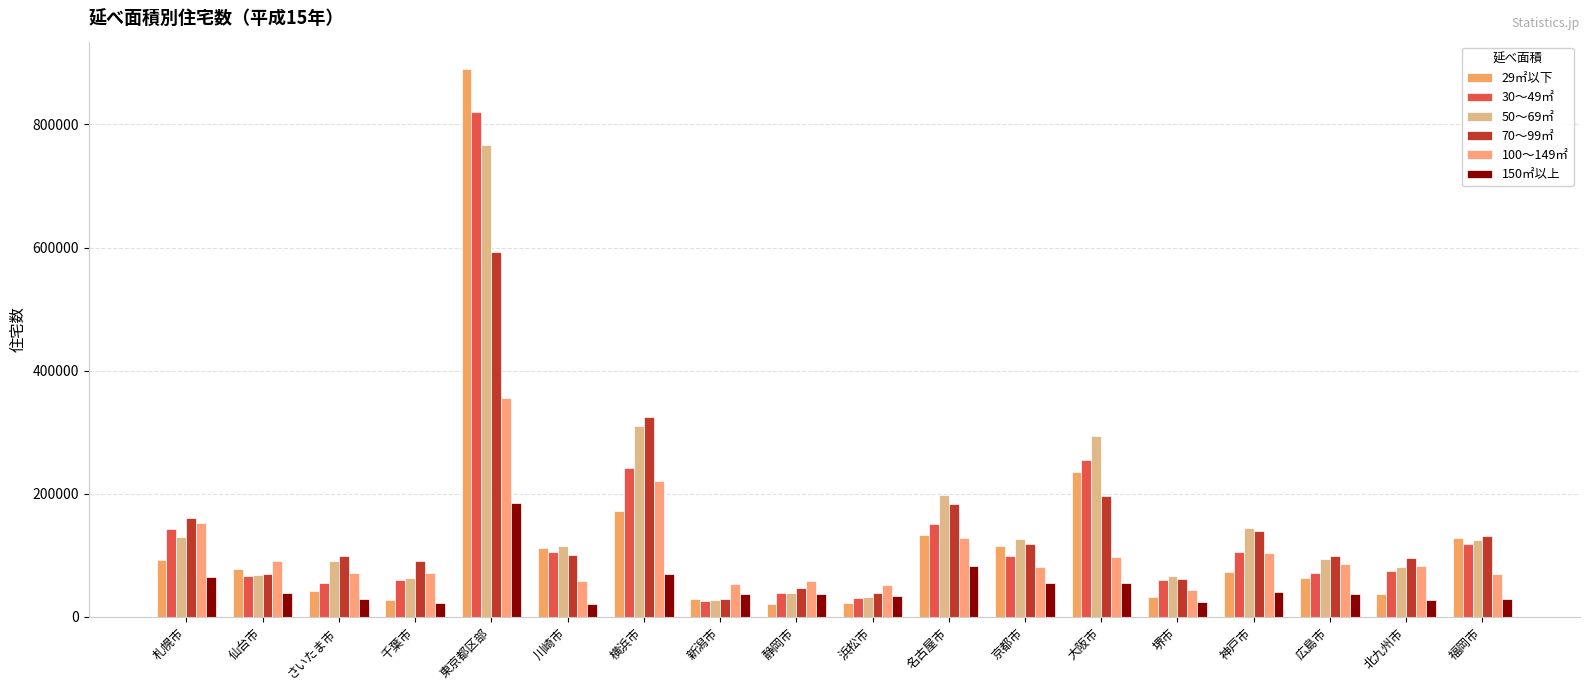

Is it true that 150㎡以上 equals 18717 at 福岡市?

False